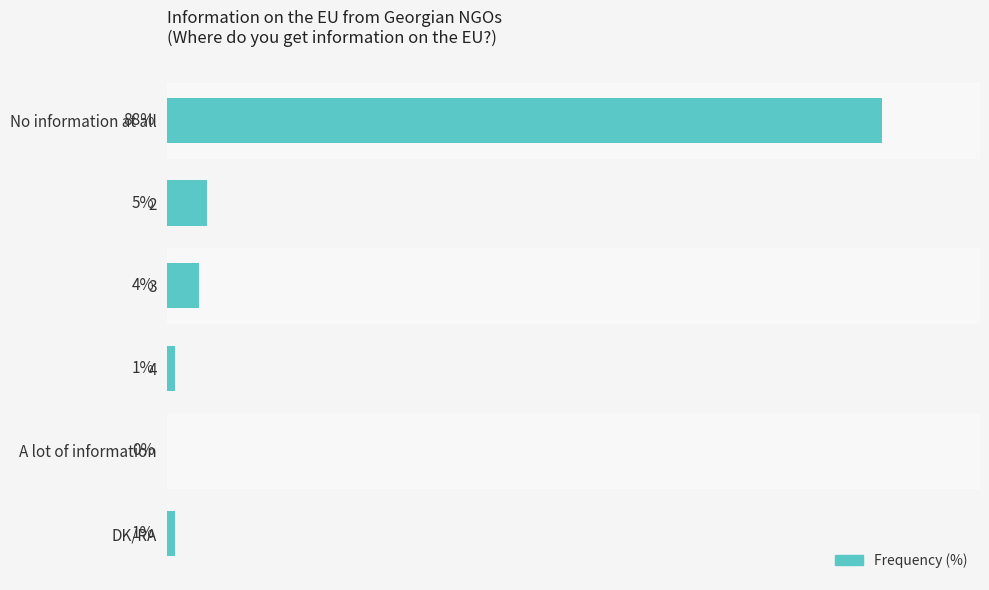

At which category does the chart reach its peak across all series?

No information at all